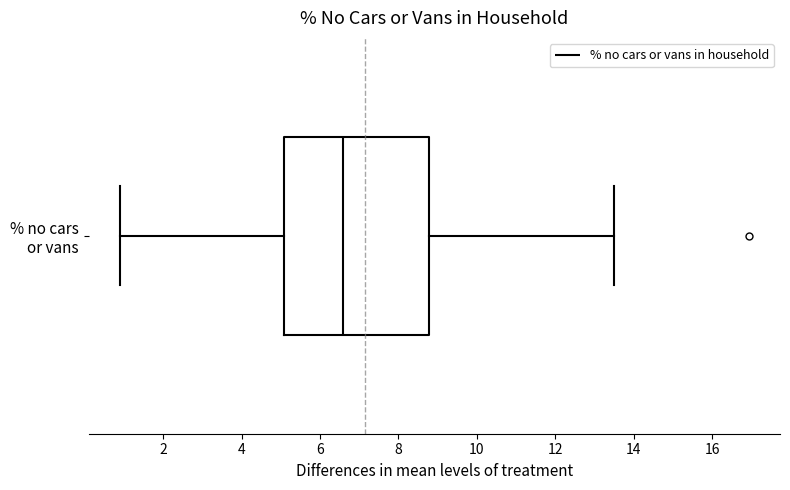

Transcribe this box plot: give where the median line is, the range the box spans, and where the two whiskers end, as read against the x-axis. The values are not printed on the chart, so give them approximately, as read against the axis.

median 6.6, box 5.0 to 8.8, whiskers 1.0 to 13.6